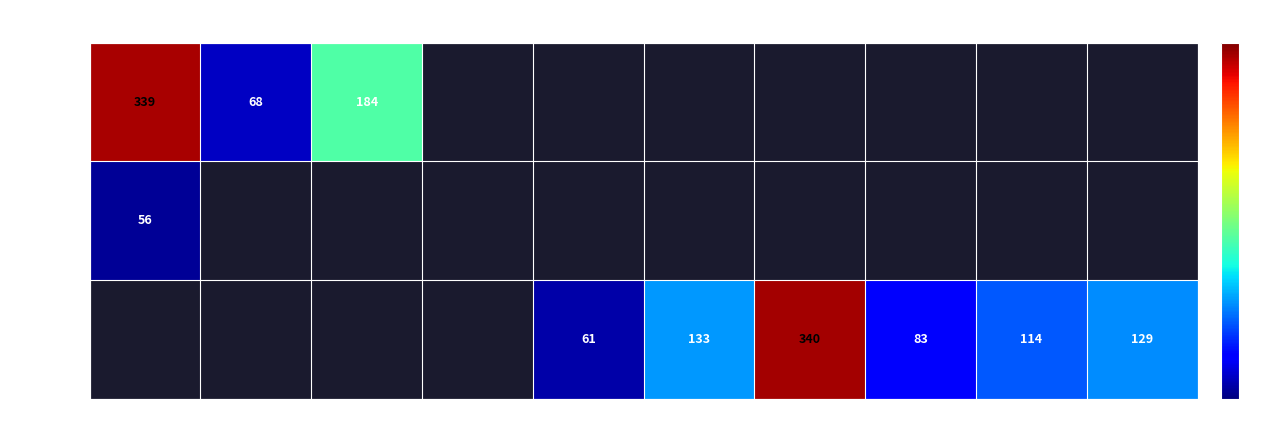

How many categories are shown in the chart?

10